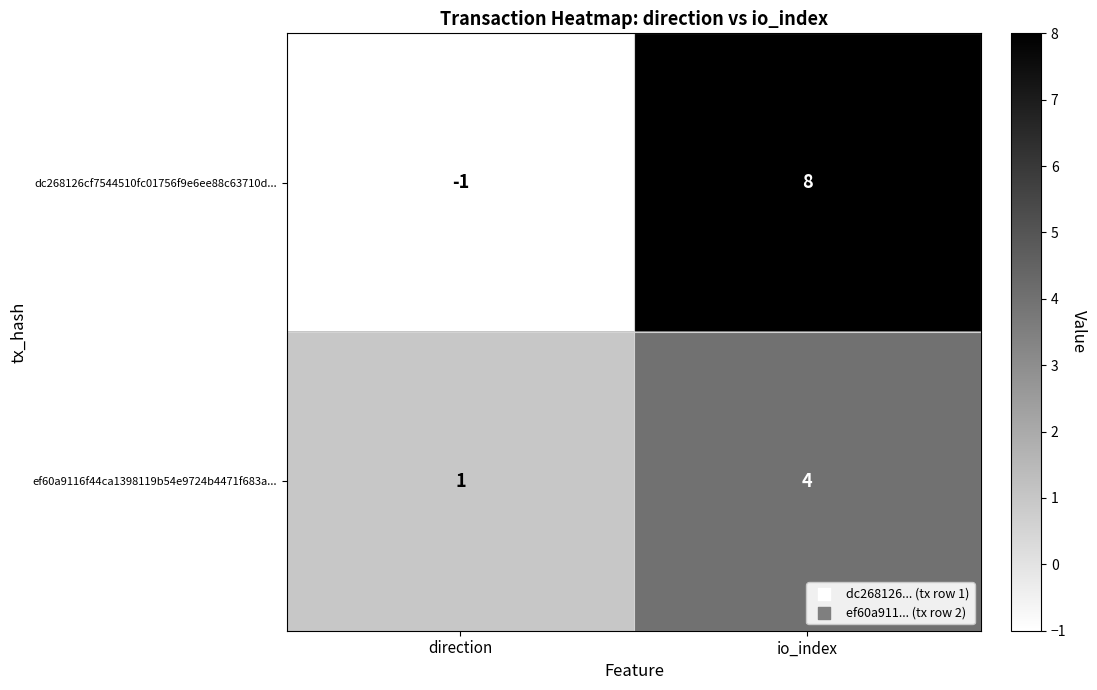

Rank the series at io_index from lowest to highest value.

ef60a9116f44ca1398119b54e9724b4471f683a..., dc268126cf7544510fc01756f9e6ee88c63710d...